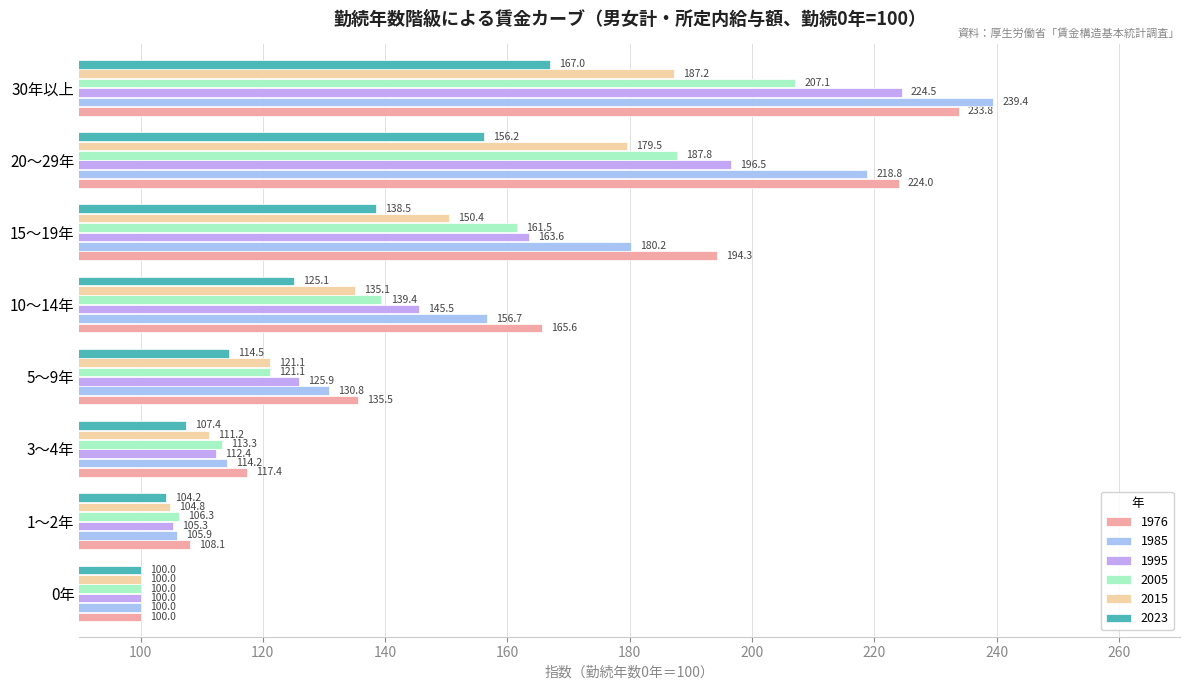

At 30年以上, list the series in order from smallest to largest.

2023, 2015, 2005, 1995, 1976, 1985